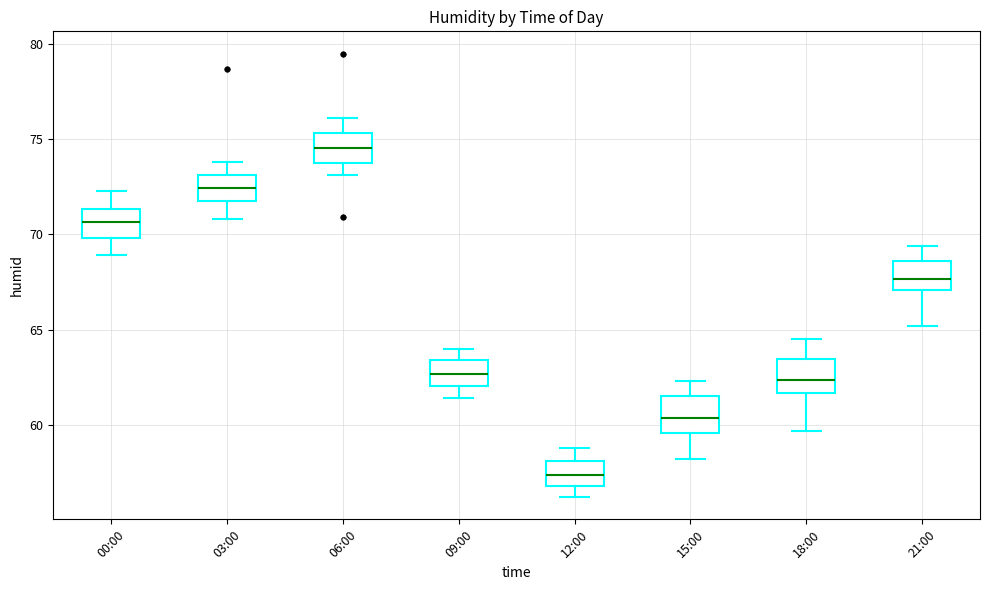

Where does the median line of the box for 18:00 sit on the y-axis? The values are not printed on the chart, so give them approximately, as read against the axis.

62.5